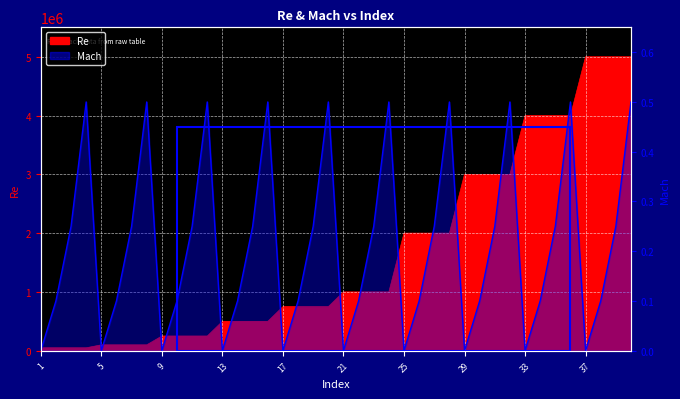

True or false: Re has a value of 26388.9 at 4.

False